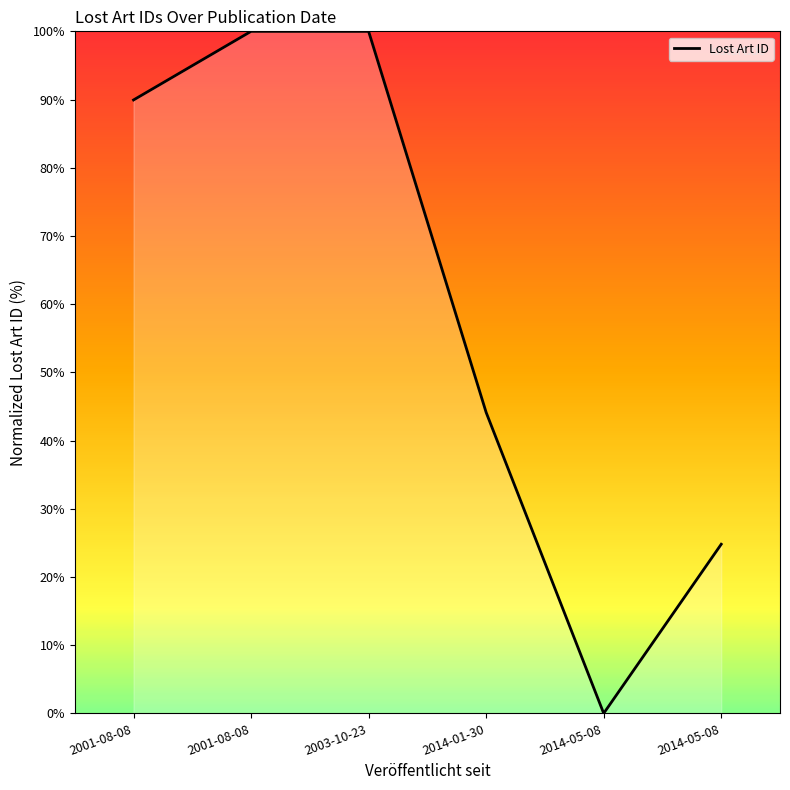

Reading left to right, what are all the values shown in this chart?

89.9	100.0	100.0	44.1	0.0	24.8